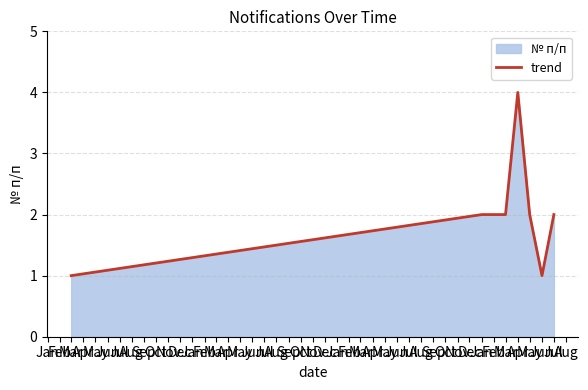

Reading right to left, list all the values displayed in this chart.

2	1	2	4	2	2	2	1